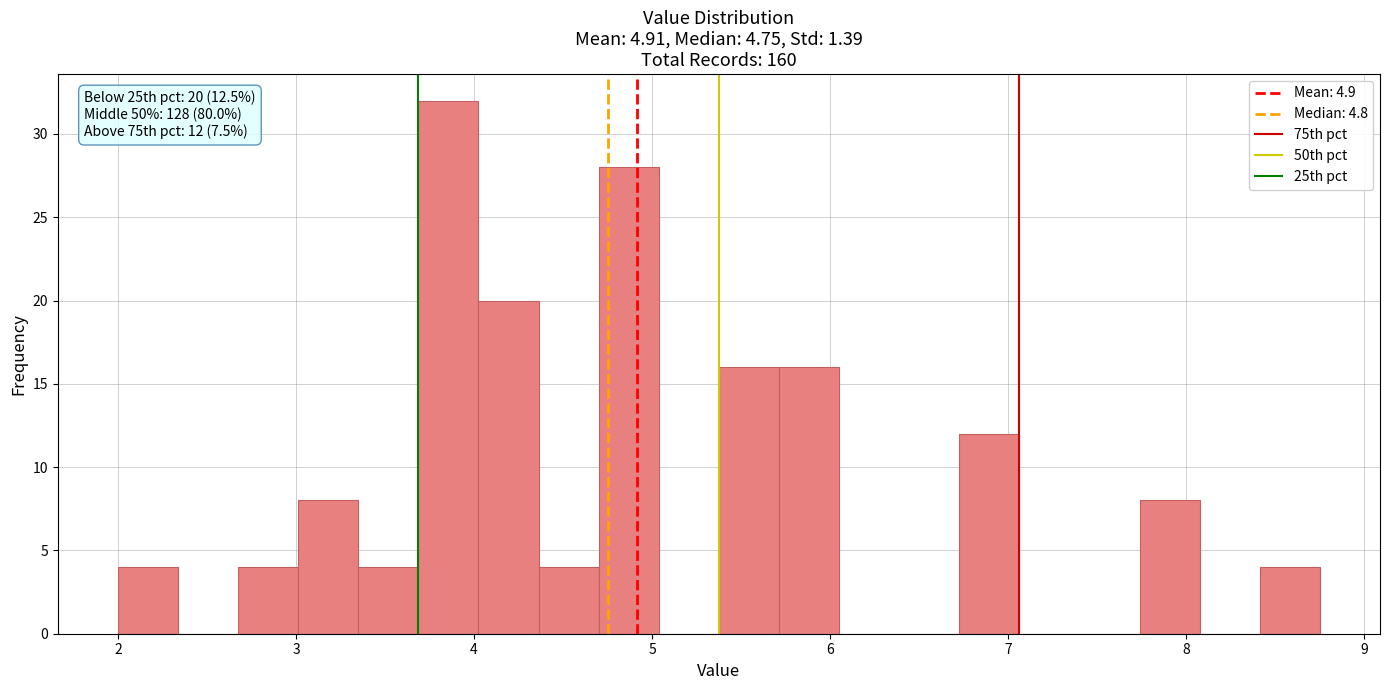

Around what value on the x-axis is the tallest bar? Give the approximate position of its centre, as read against the axis.

3.9